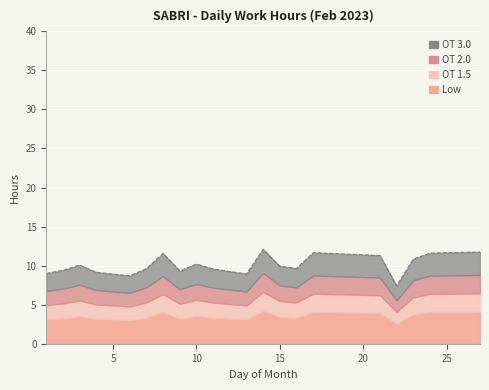

The Regular Hours series shows 16.7 at 3. True or false?

False